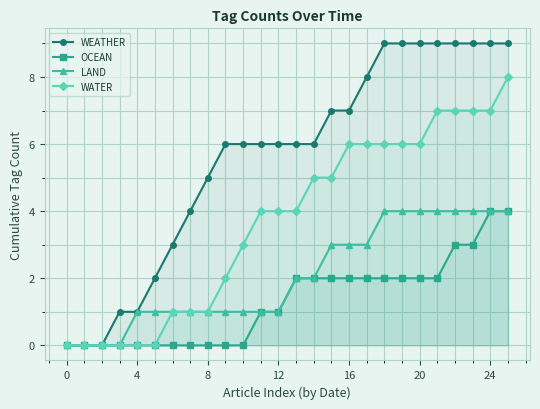

What is the label of the 19th point from the left?

18